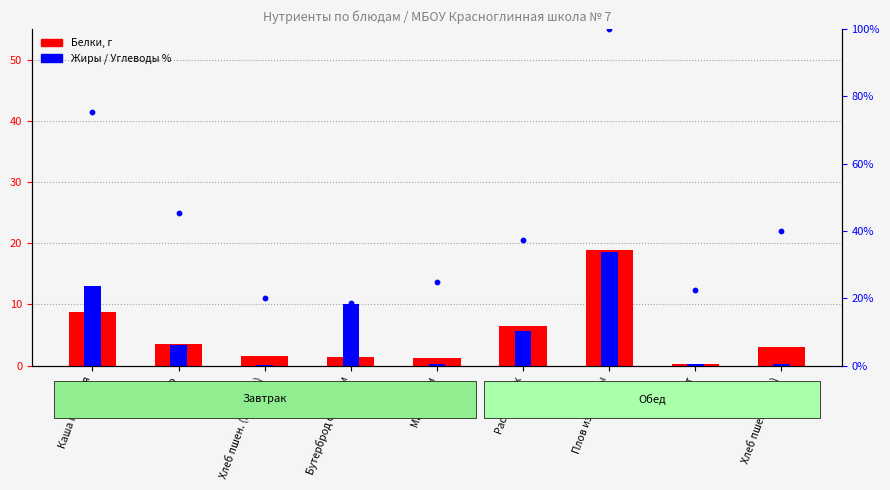

Is the value of Жиры at Плов из курицы greater than the value of Белки at Хлеб пшен. (обед)?

Yes